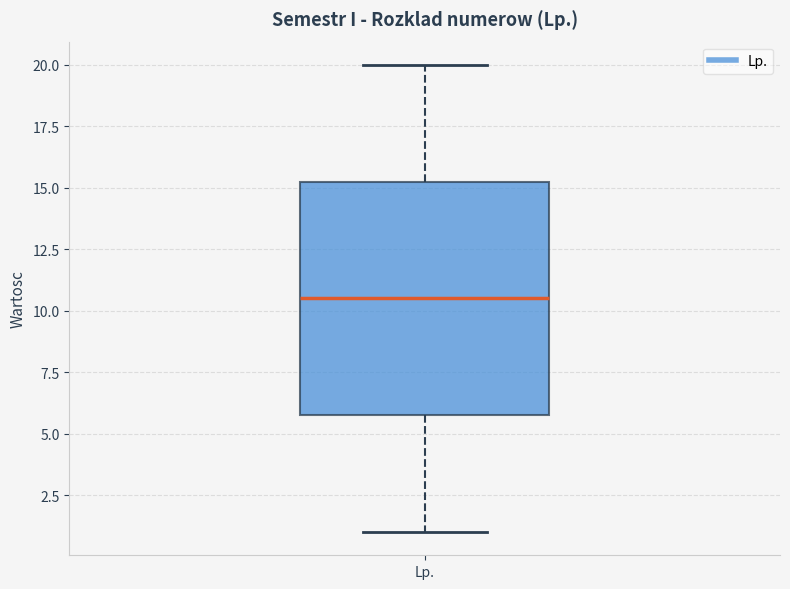

Transcribe this box plot: give where the median line is, the range the box spans, and where the two whiskers end, as read against the y-axis. The values are not printed on the chart, so give them approximately, as read against the axis.

median 10.5, box 6.0 to 15.5, whiskers 1.0 to 20.0